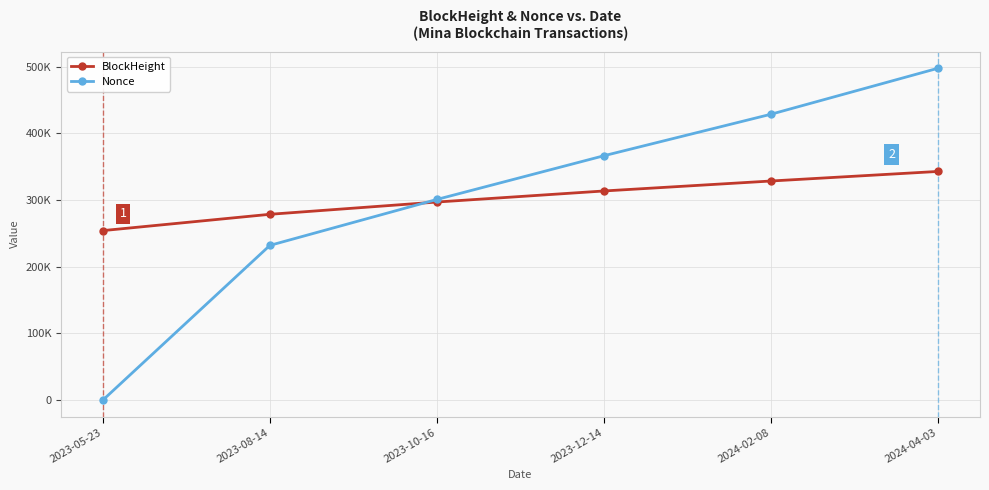

What are all the series names shown in the legend?

BlockHeight, Nonce